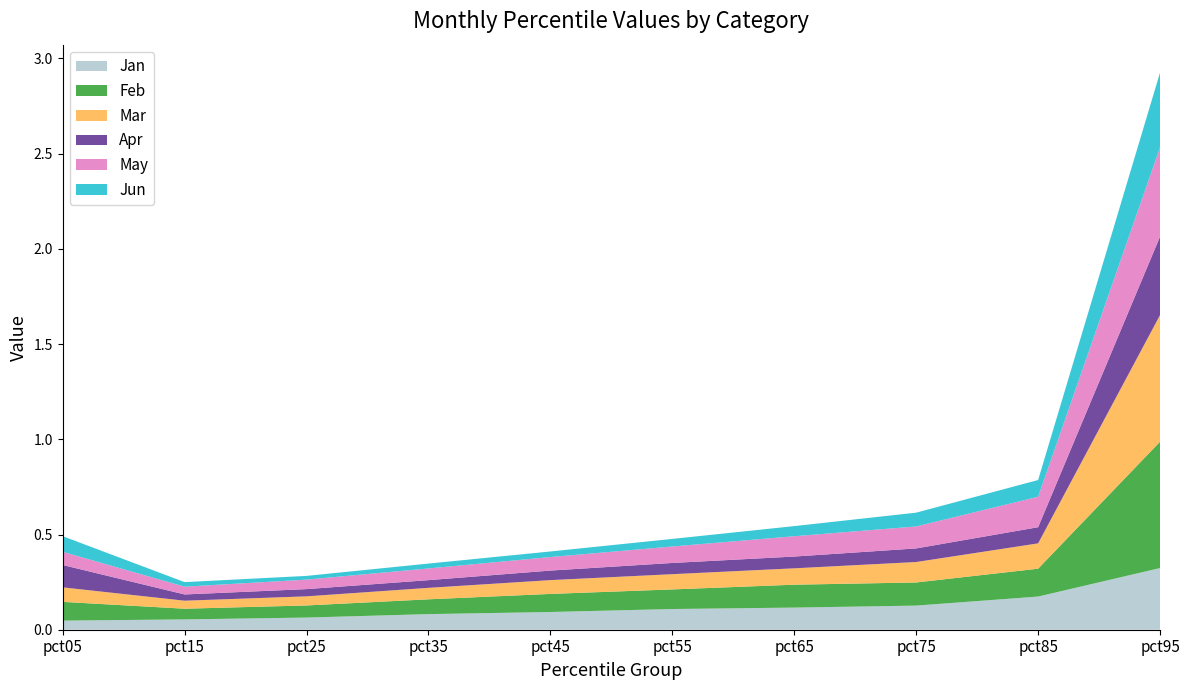

Reading left to right, list all the values displayed in this chart.

Jan: 0.0	0.1	0.1	0.1	0.1	0.1	0.1	0.1	0.2	0.3
Feb: 0.1	0.1	0.1	0.1	0.1	0.1	0.1	0.1	0.1	0.7
Mar: 0.1	0.0	0.0	0.1	0.1	0.1	0.1	0.1	0.1	0.7
Apr: 0.1	0.0	0.0	0.0	0.1	0.1	0.1	0.1	0.1	0.4
May: 0.1	0.0	0.0	0.1	0.1	0.1	0.1	0.1	0.2	0.5
Jun: 0.1	0.0	0.0	0.0	0.0	0.0	0.1	0.1	0.1	0.4